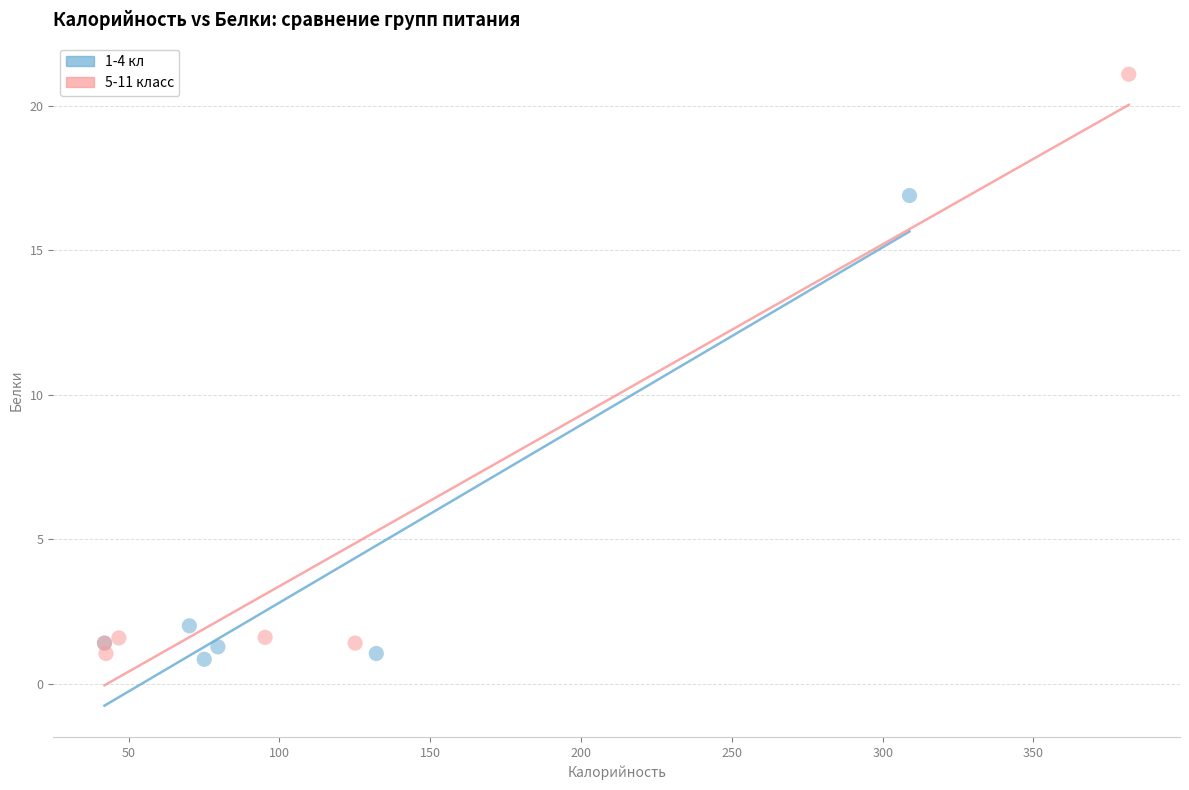

Which series contains the highest Y value?

5-11 класс